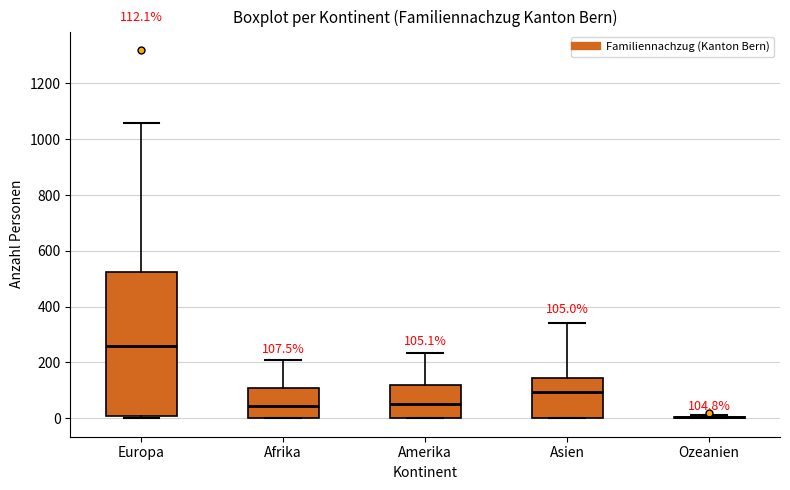

Which box is the tallest, from its lower edge to its upper edge?

Europa